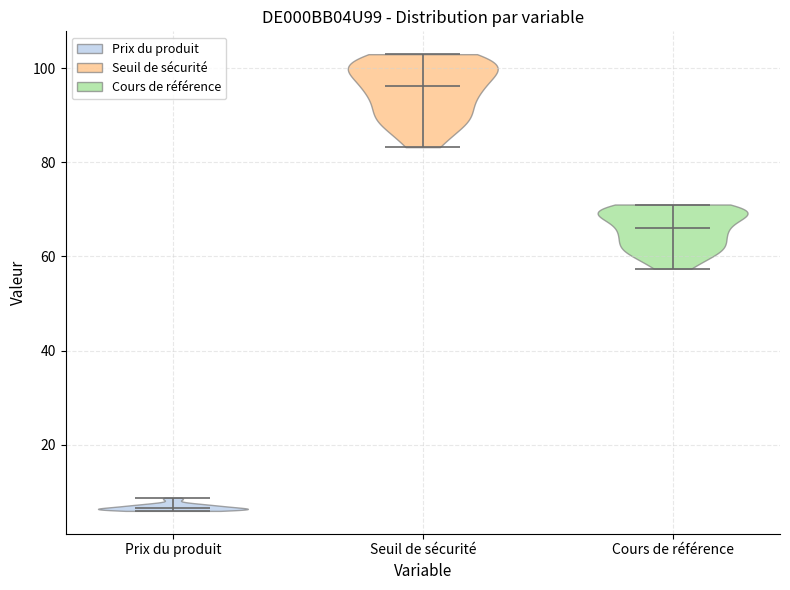

Reading left to right, read every violin against the y-axis: where its median line is, and the lowest and highest points it reaches. The values are not printed on the chart, so give them approximately, as read against the axis.

Prix du produit: median line 6, lowest point 6, highest point 8
Seuil de sécurité: median line 96, lowest point 84, highest point 104
Cours de référence: median line 66, lowest point 58, highest point 72